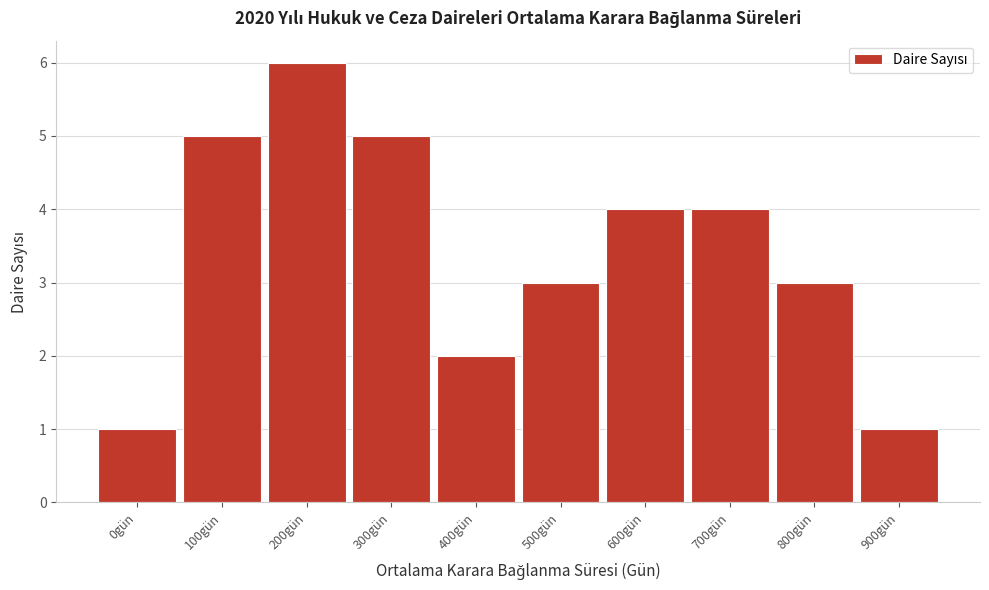

Reading right to left, list all the values displayed in this chart.

900gün=1	800gün=3	700gün=4	600gün=4	500gün=3	400gün=2	300gün=5	200gün=6	100gün=5	0gün=1